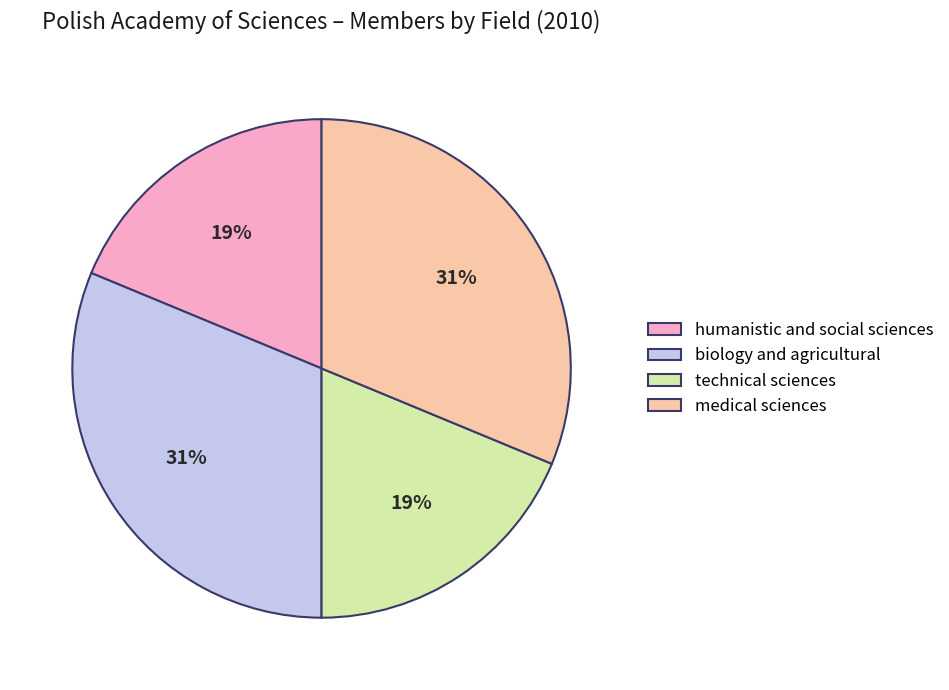

True or false: technical sciences accounts for 19% of the total.

True